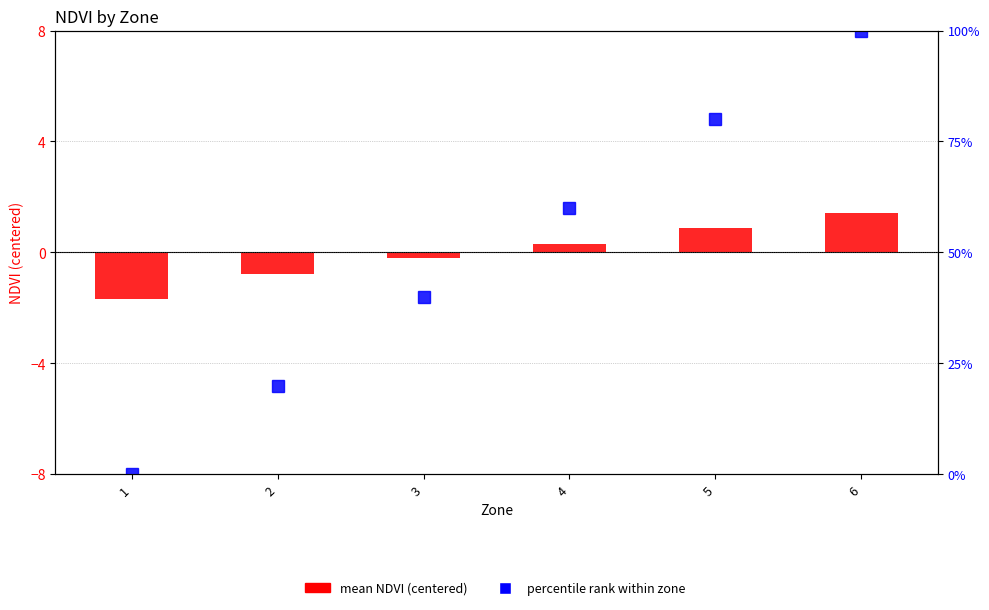

What is the total value across all series at 6?

101.4